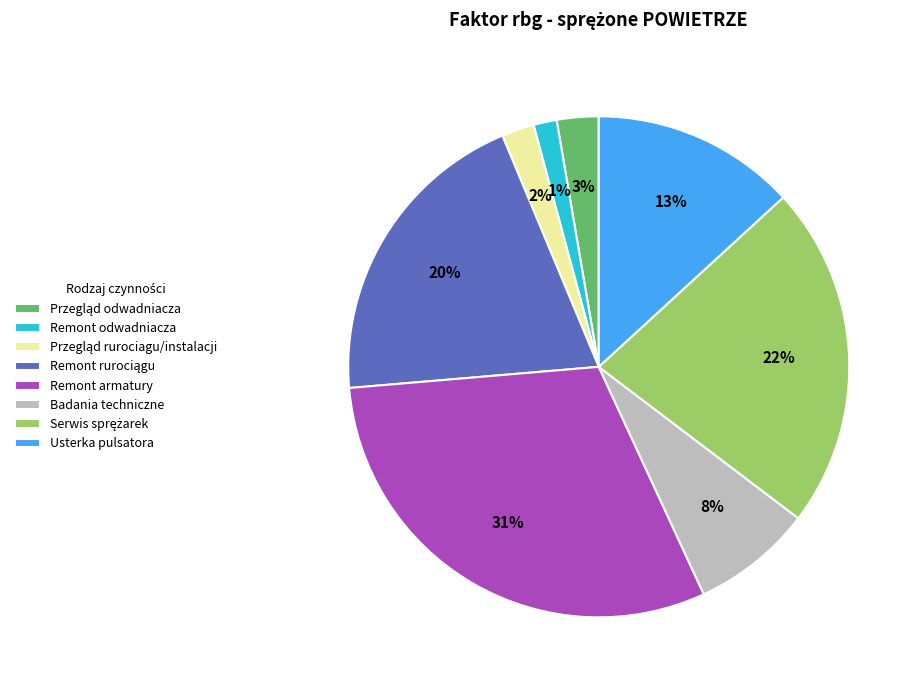

Is there any slice that represents more than half of the pie?

No